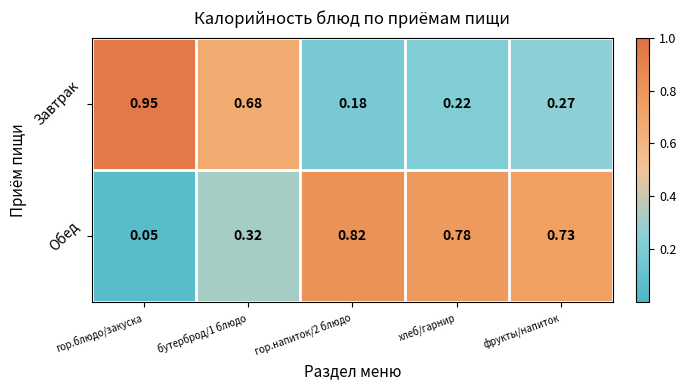

List the series in order of their overall mean, lowest first.

Завтрак, Обед